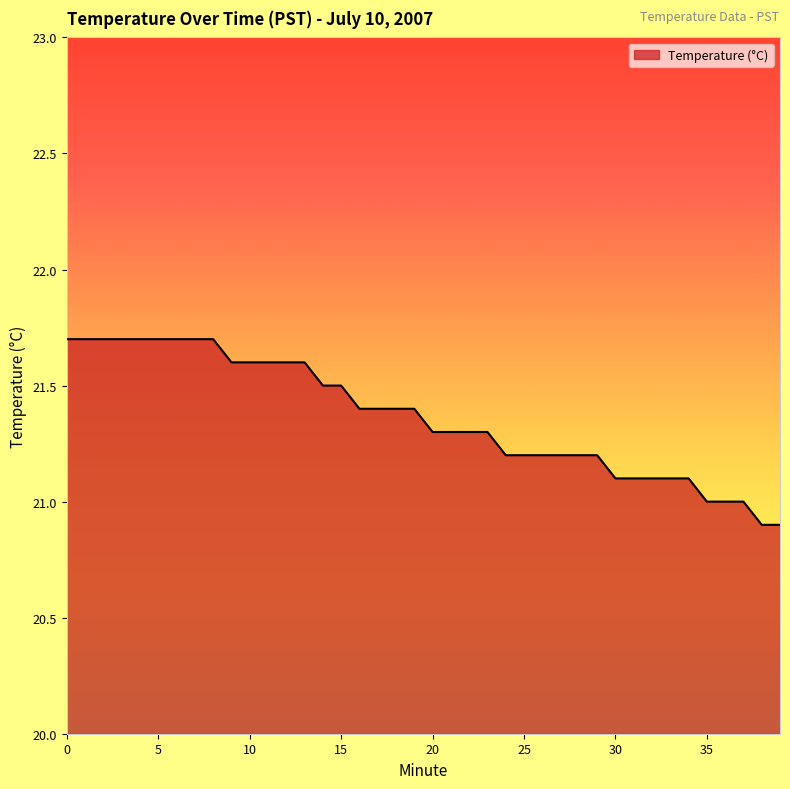

How many categories are shown in the chart?

40